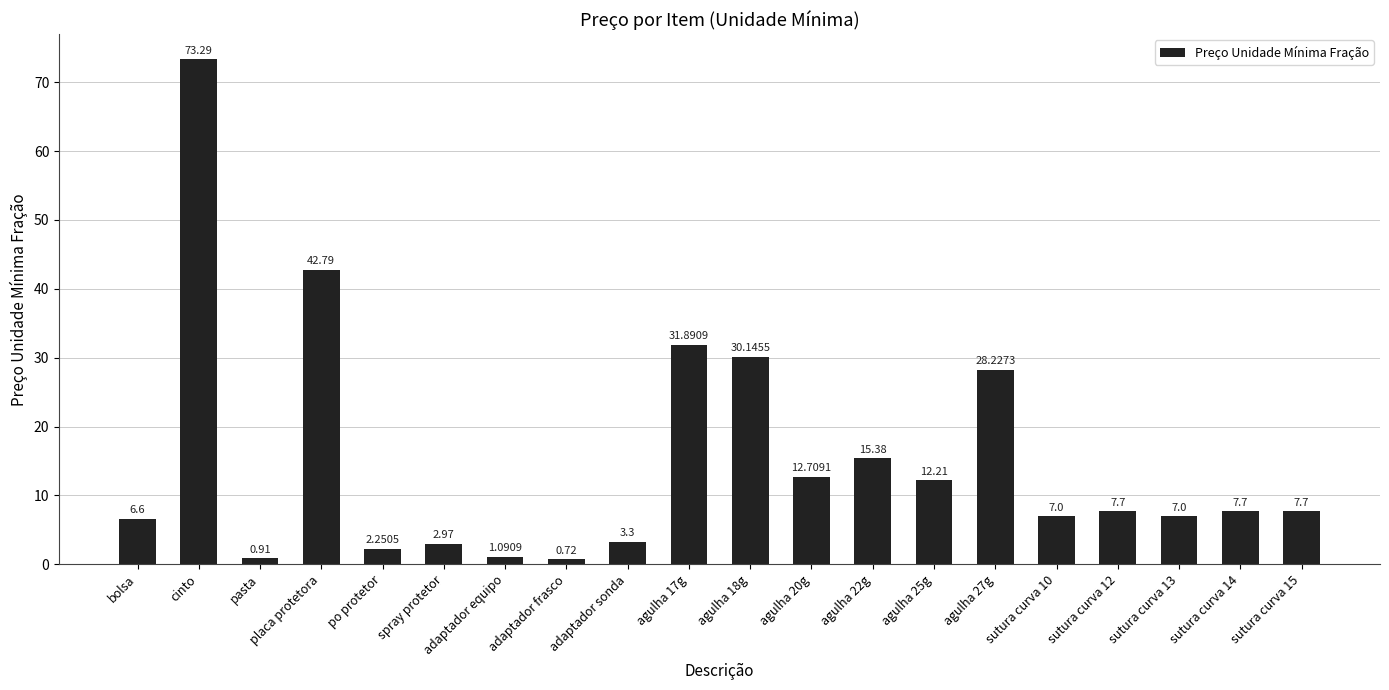

What is the label of the 13th bar from the left?

agulha 22g